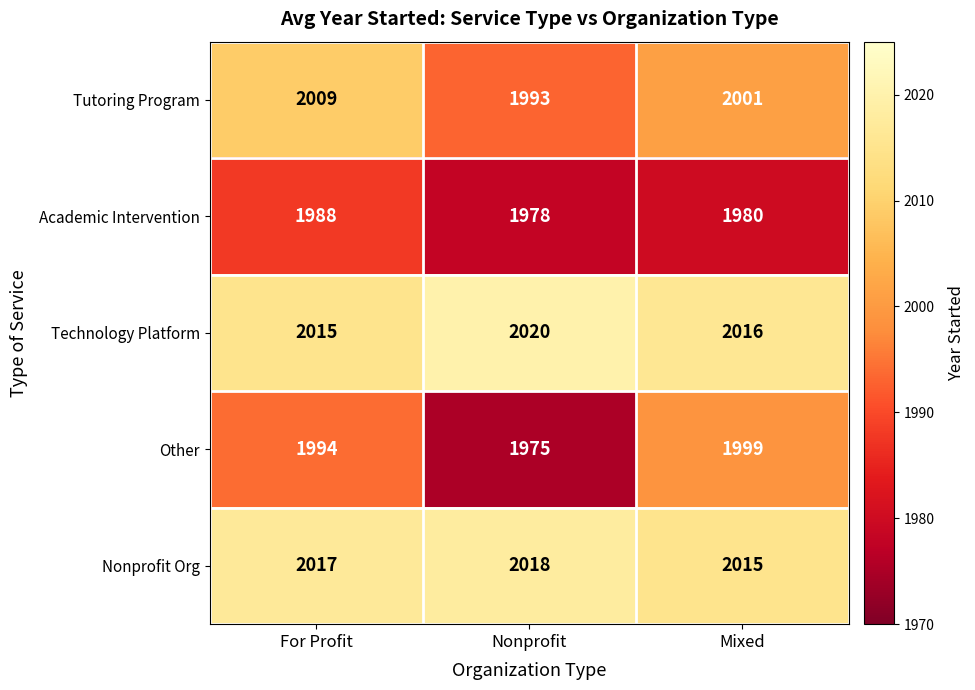

At which label is Other closest to 1987?

For Profit